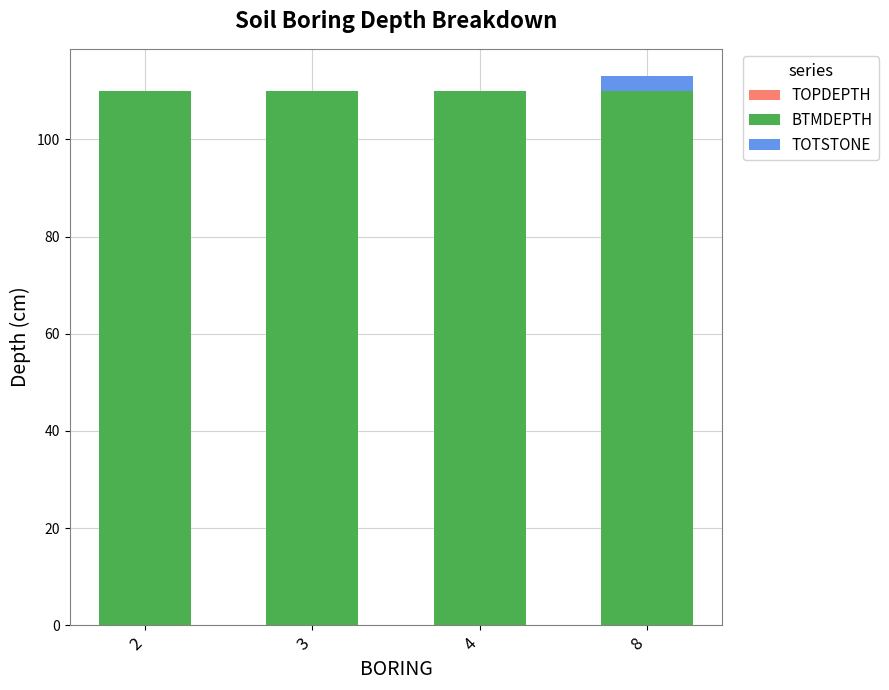

Are the bars grouped side by side (vs. stacked)?

No